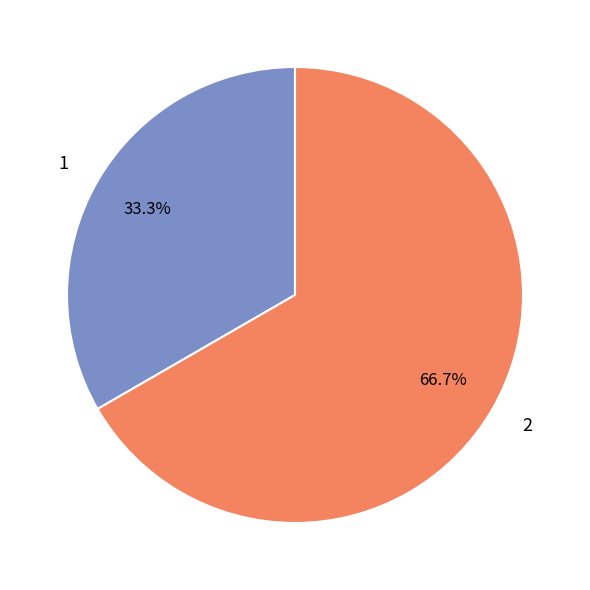

What is the ratio of the value at 1 to the value at 2?

0.5